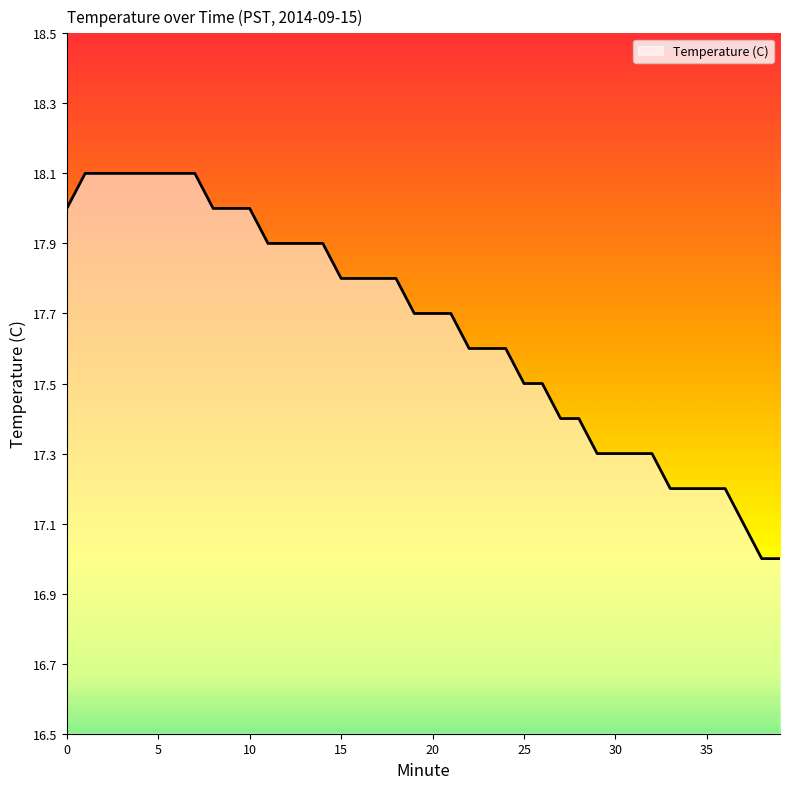

What is the minimum value shown in the chart?

17.0